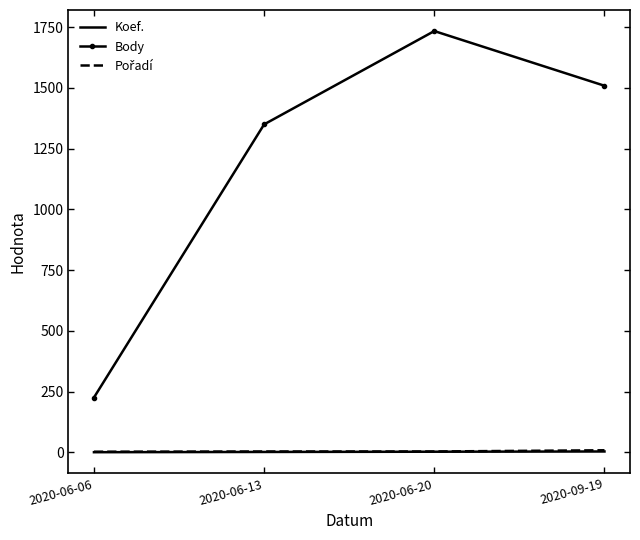

What is the spread (max minus min) of values at 2020-06-13?

1348